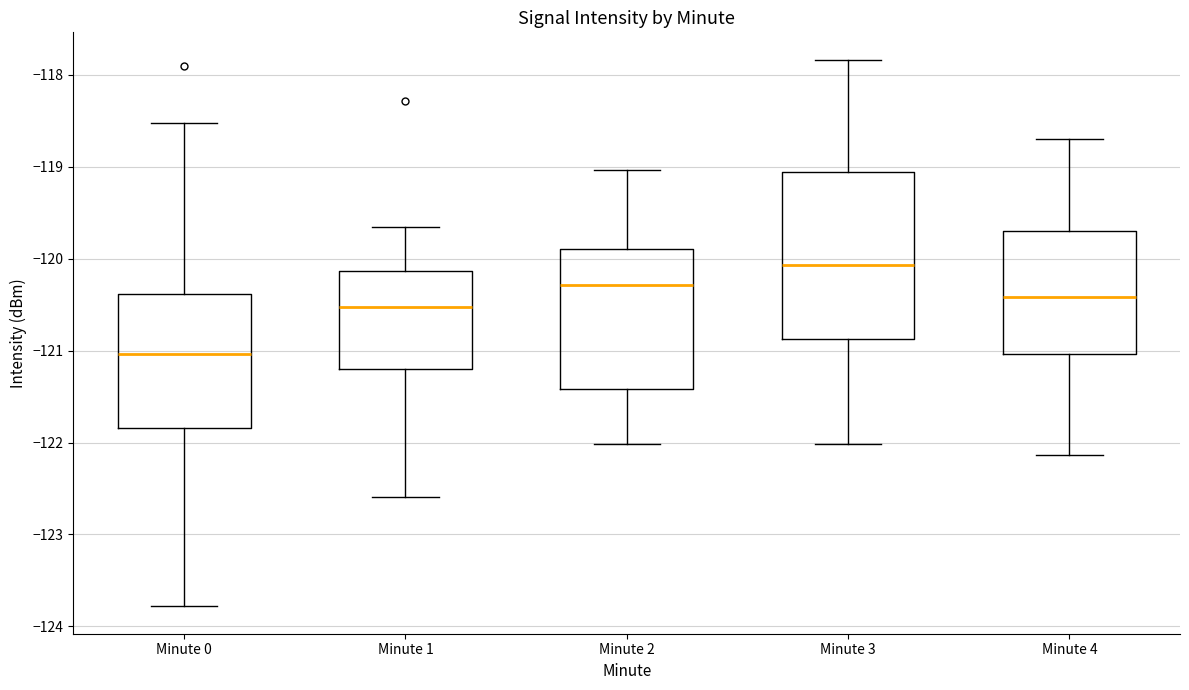

Reading left to right, read every box against the y-axis: the position of its median line, the range the box covers, and the ends of its whiskers. The values are not printed on the chart, so give them approximately, as read against the axis.

Minute 0: median -121.0, box -121.8 to -120.4, whiskers -123.8 to -118.5
Minute 1: median -120.5, box -121.2 to -120.1, whiskers -122.6 to -119.7
Minute 2: median -120.3, box -121.4 to -119.9, whiskers -122.0 to -119.0
Minute 3: median -120.1, box -120.9 to -119.1, whiskers -122.0 to -117.8
Minute 4: median -120.4, box -121.0 to -119.7, whiskers -122.1 to -118.7